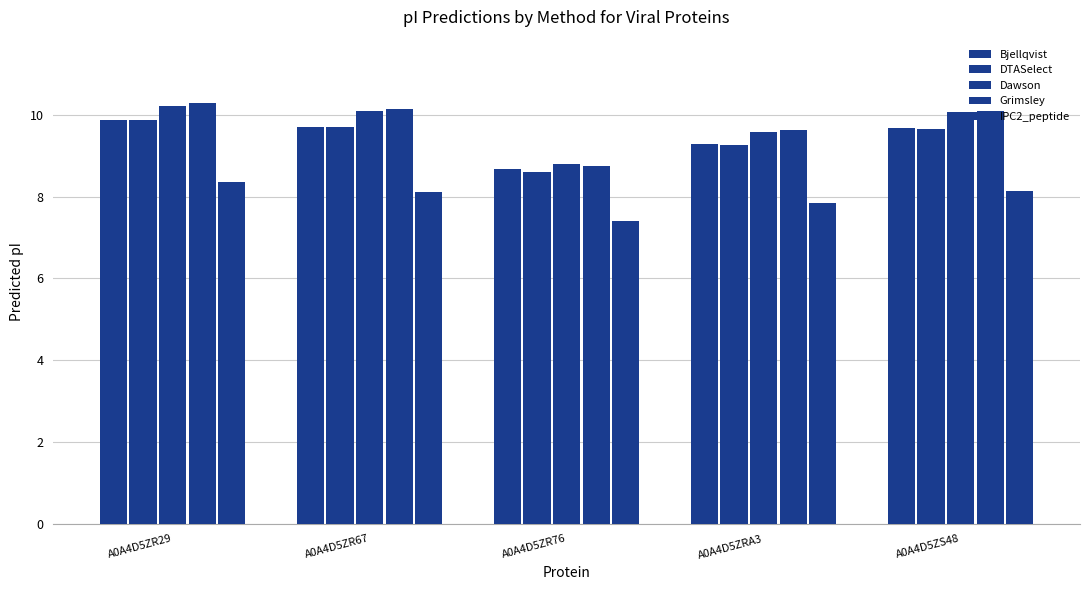

How many groups of bars are there?

5